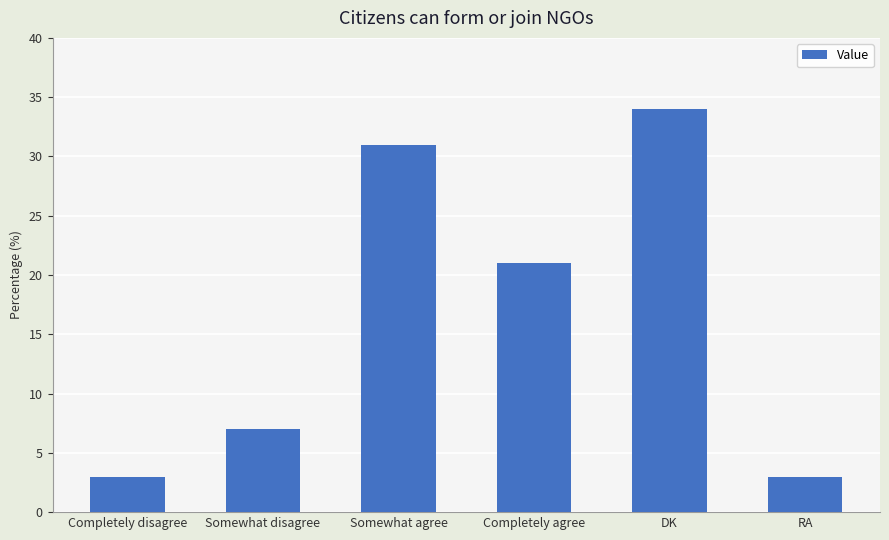

What is the label of the 4th bar from the right?

Somewhat agree